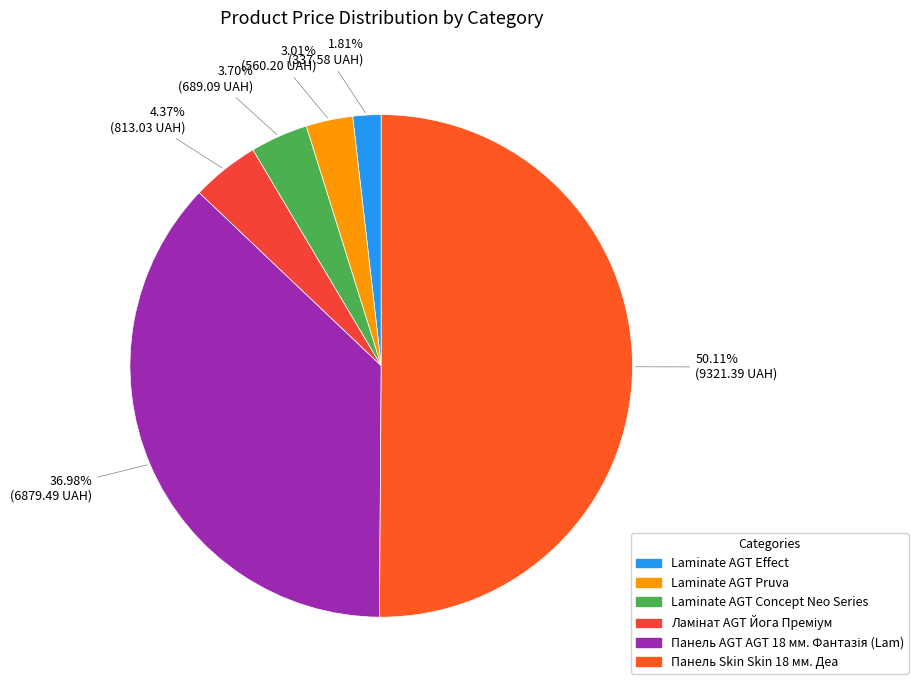

How many slices are in this pie chart?

6